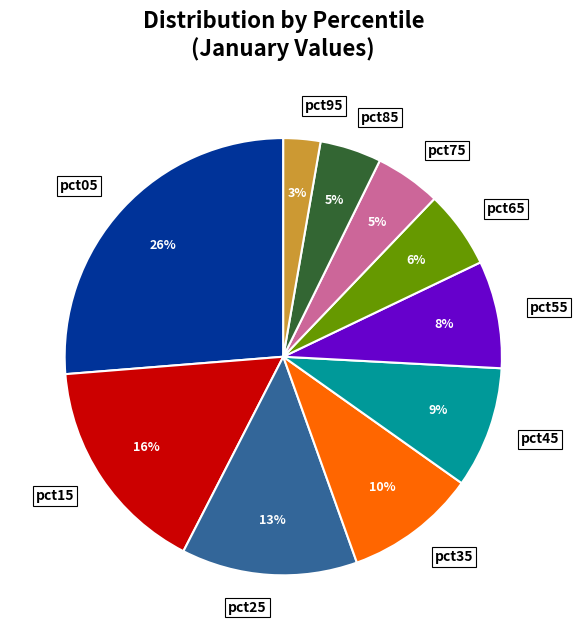

Is the sum of pct15 and pct45 greater than half?

No